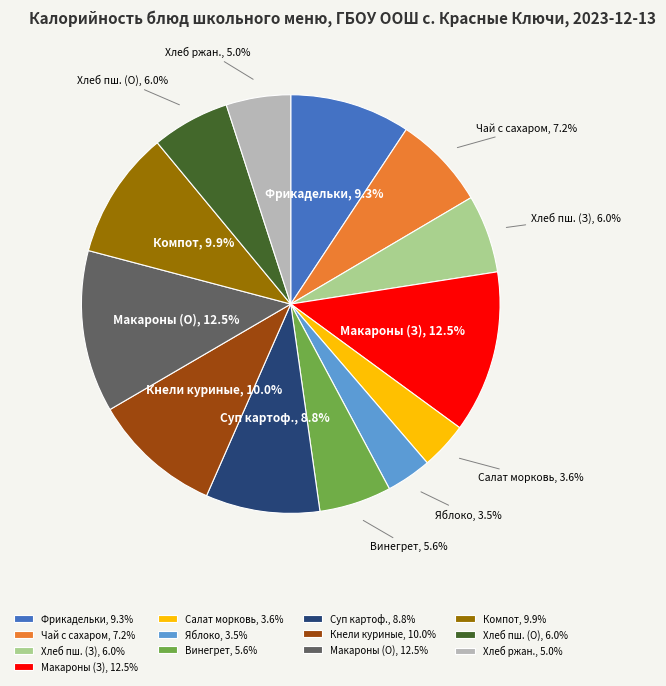

How many segments does this pie chart have?

13